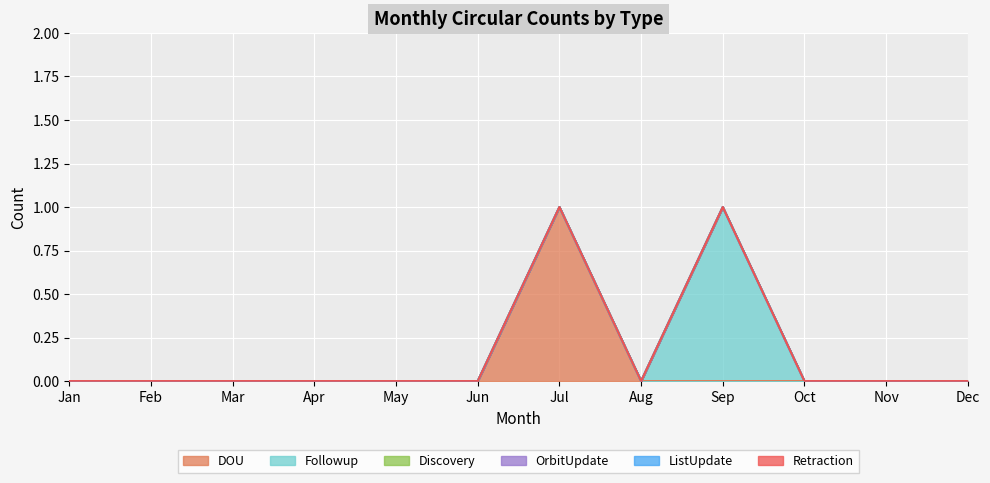

Is it true that DOU equals 0 at Nov?

True